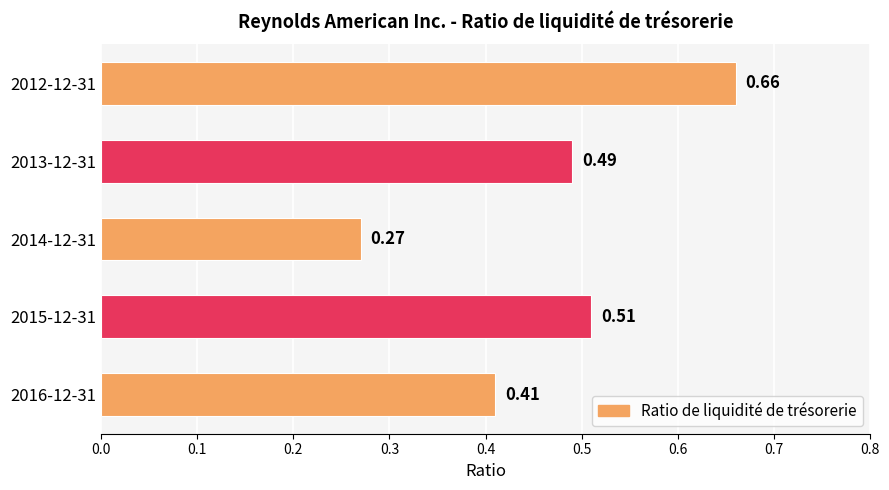

Which has a higher value, 2012-12-31 or 2016-12-31?

2012-12-31